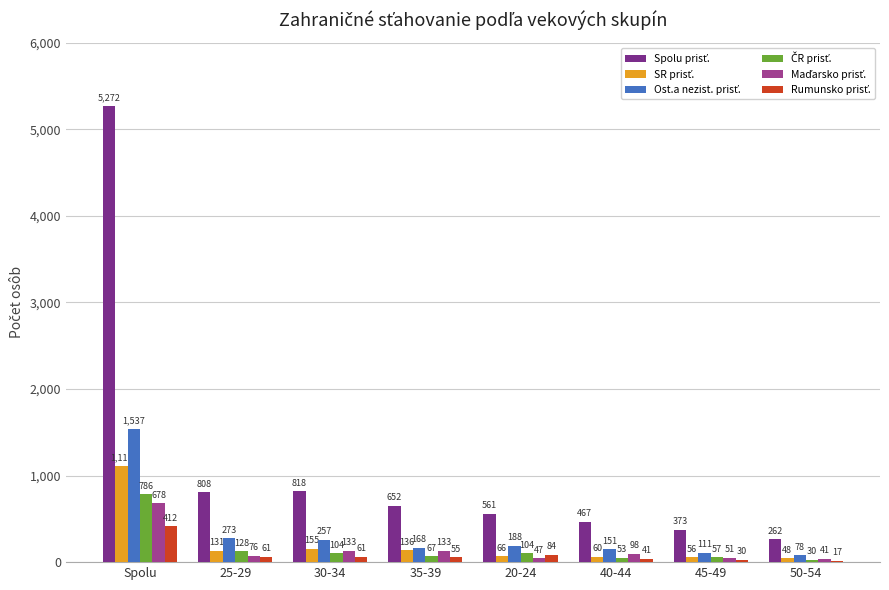

Which category has the highest value across all series?

Spolu